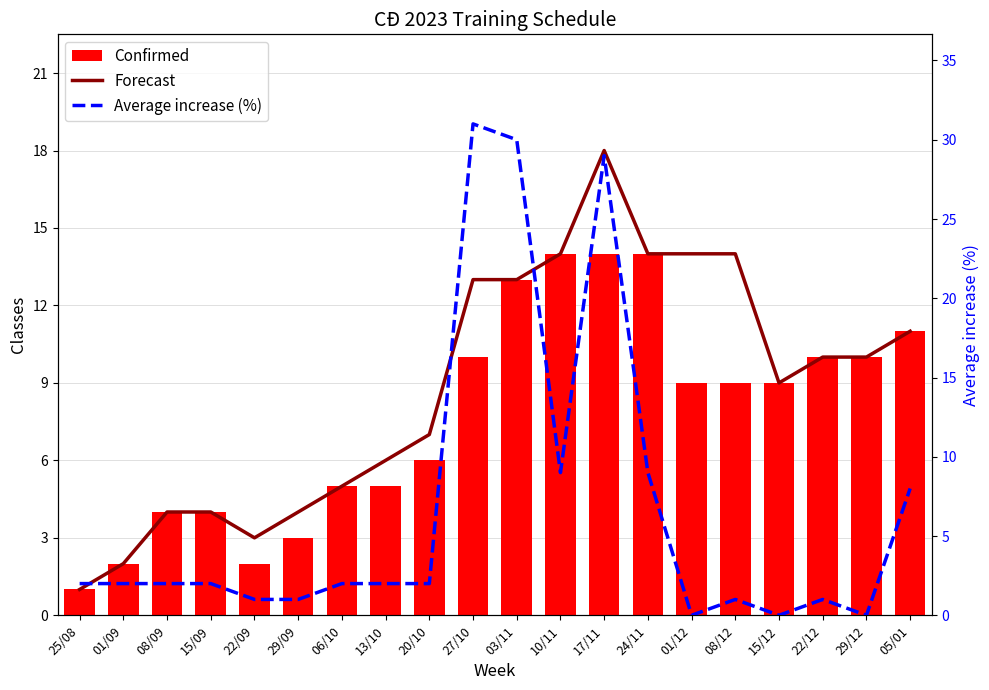

What is the label of the 9th bar from the right?

10/11